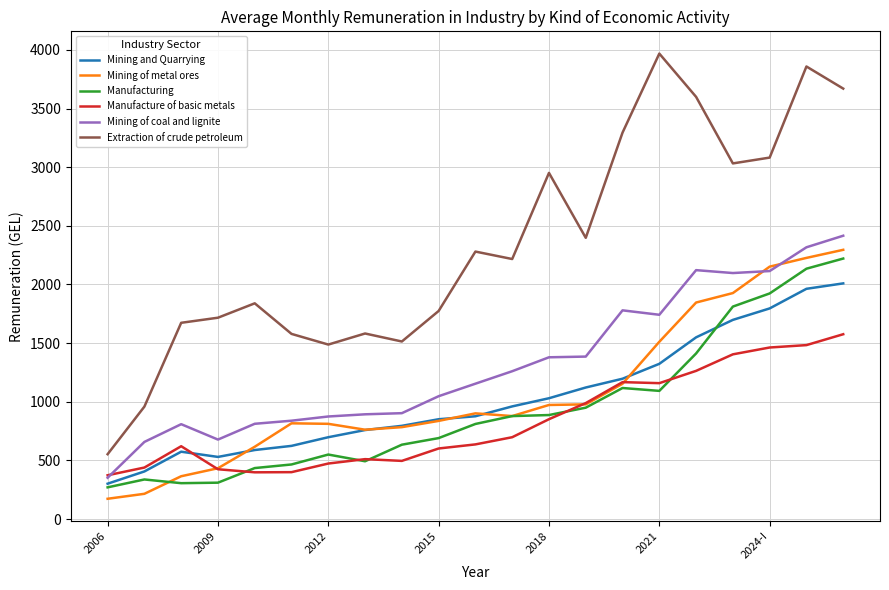

Count the number of data series in this chart.

6